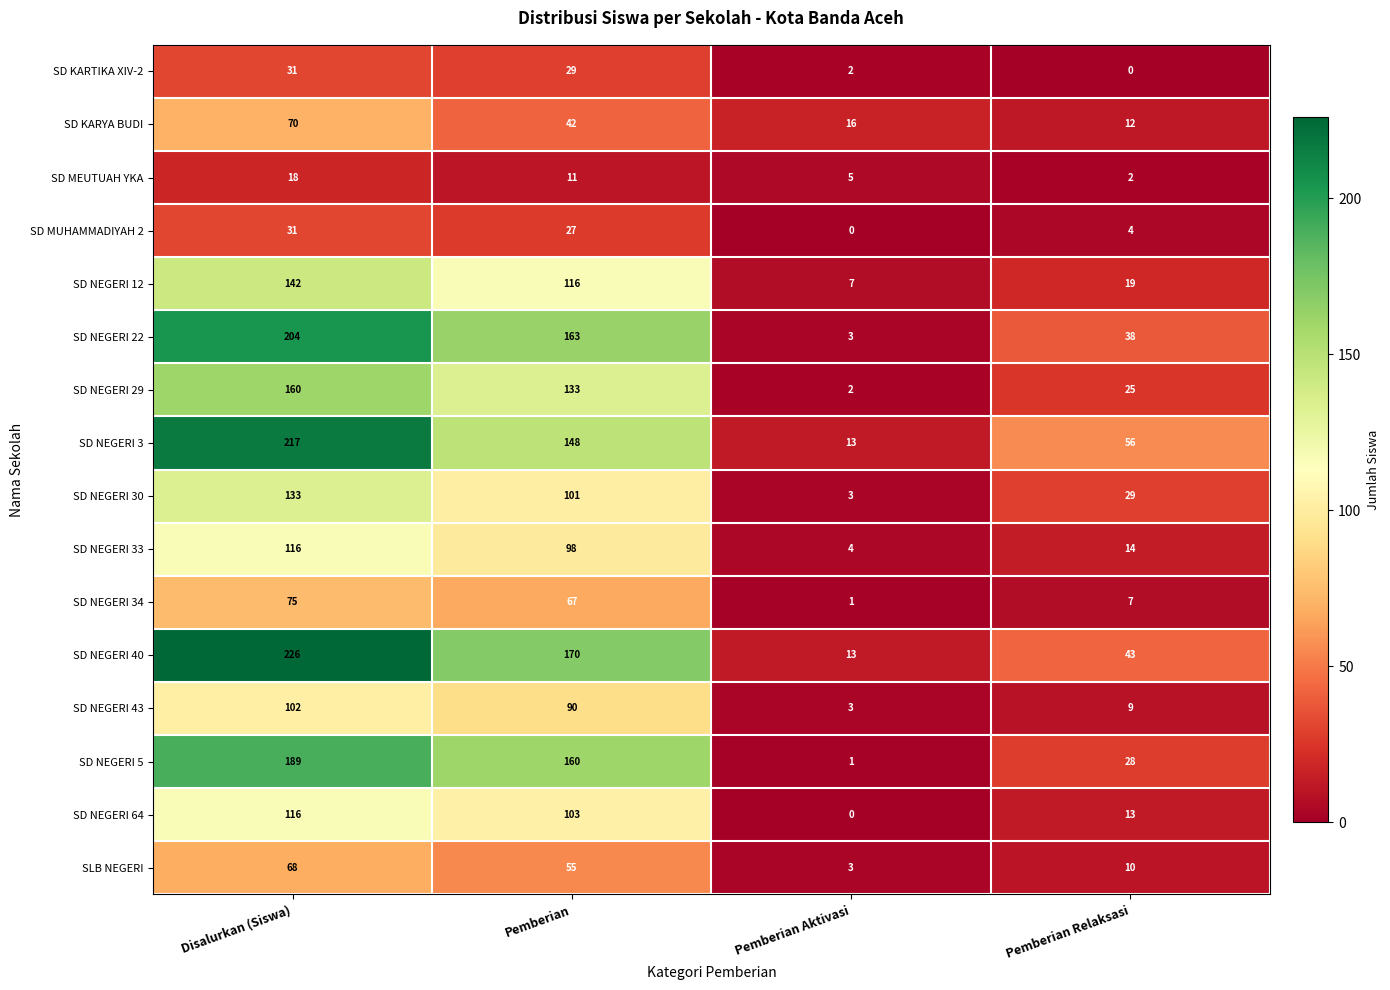

Rank the categories by SD NEGERI 43 value from highest to lowest.

Disalurkan (Siswa), Pemberian, Pemberian Relaksasi, Pemberian Aktivasi